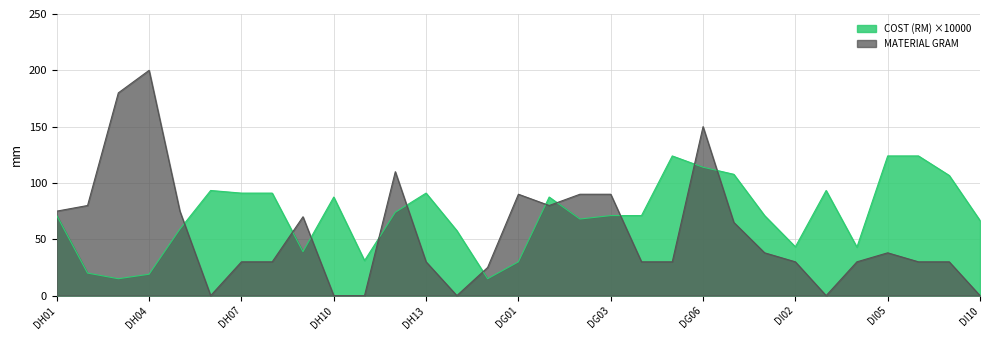

Reading left to right, what are all the values shown in this chart?

DH01=71.0	DH02=20.0	DH03=15.0	DH04=19.0	DH05=59.0	DH06=93.3	DH07=91.0	DH08=91.0	DH09=39.0	DH10=87.5	DH11=31.1	DH12=74.0	DH13=91.0	DH14=57.7	DH15=15.0	DG01=30.0	DH16=87.5	DG02=68.0	DG03=71.0	DG04=71.0	DG05=124.0	DG06=114.0	DG07=107.7	DI01=71.0	DI02=43.3	DI03=93.3	DI04=43.0	DI05=124.0	DI06=124.0	DI07=106.7	DI10=66.7